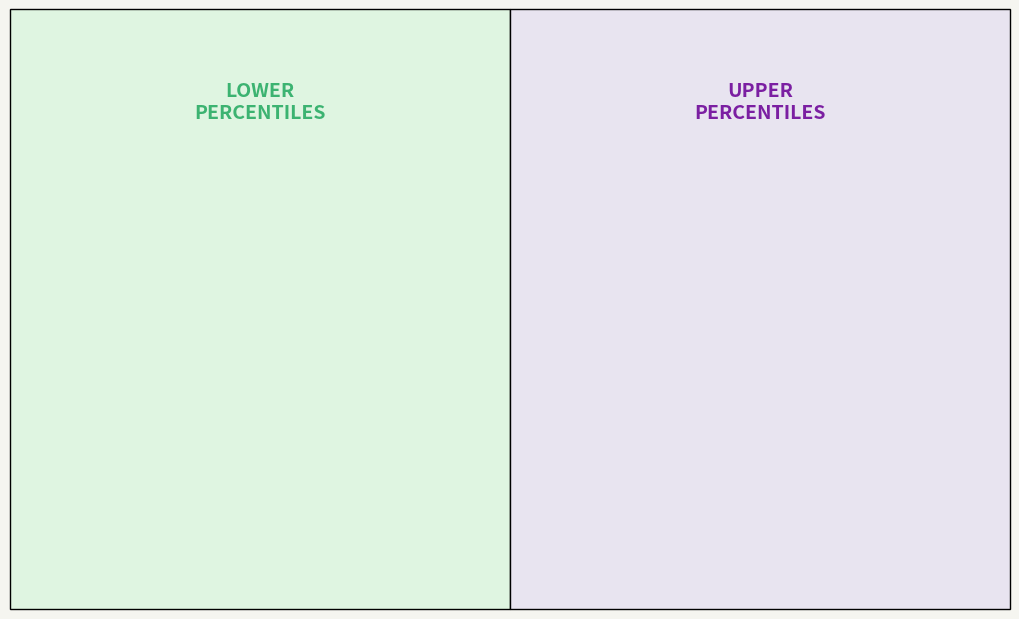

Does any single category account for the majority?

No